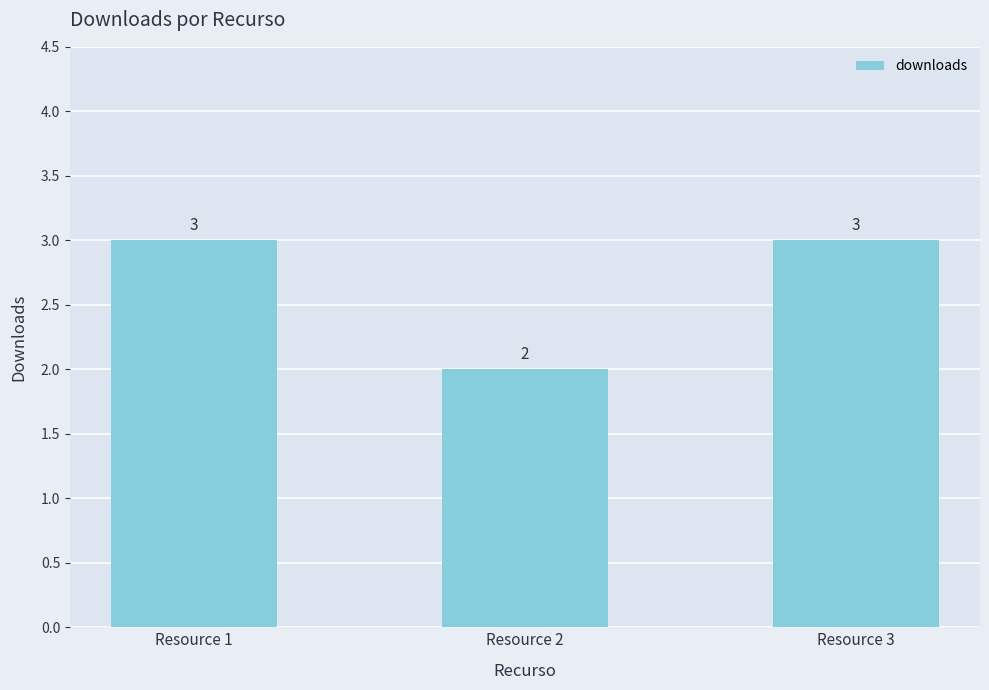

Reading right to left, what are all the values shown in this chart?

3	2	3